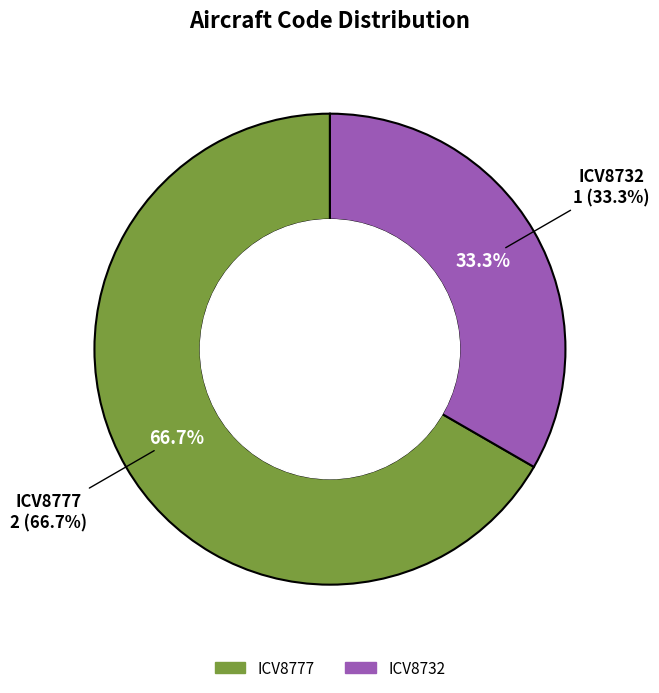

What percentage is NOT represented by ICV8732?

66.7%